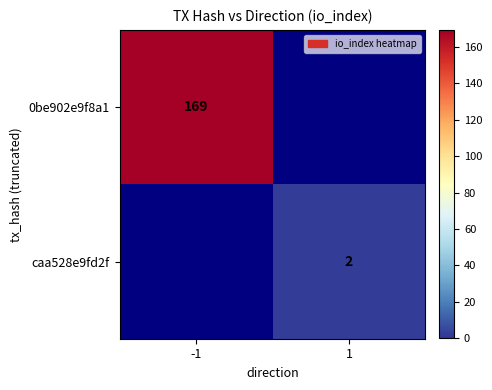

The value of caa528e9fd2f at 1 is 2. True or false?

True